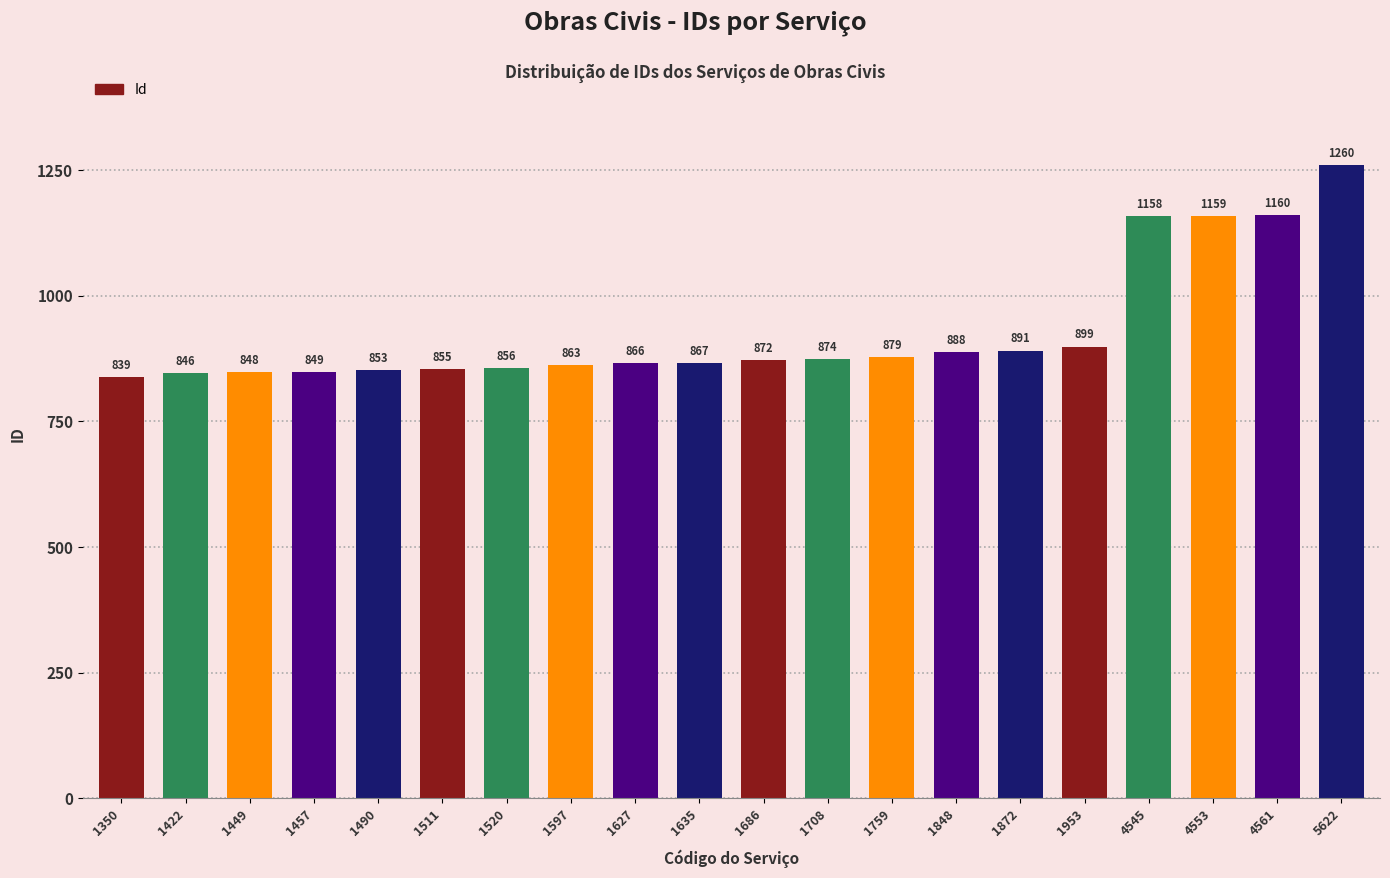

Reading left to right, what are all the values shown in this chart?

839	846	848	849	853	855	856	863	866	867	872	874	879	888	891	899	1158	1159	1160	1260